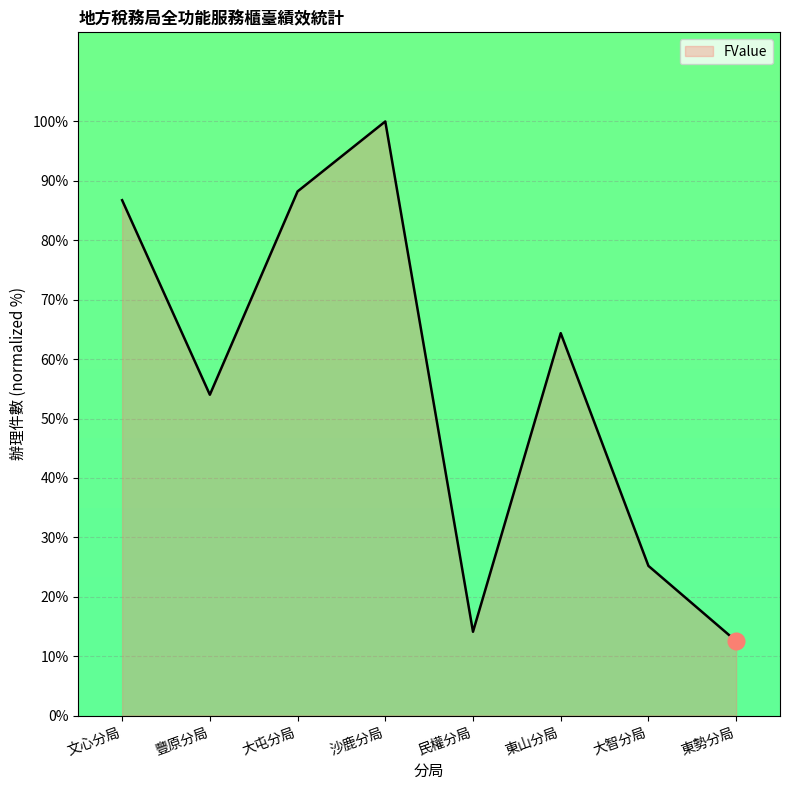

Where does the data first go above 64?

文心分局